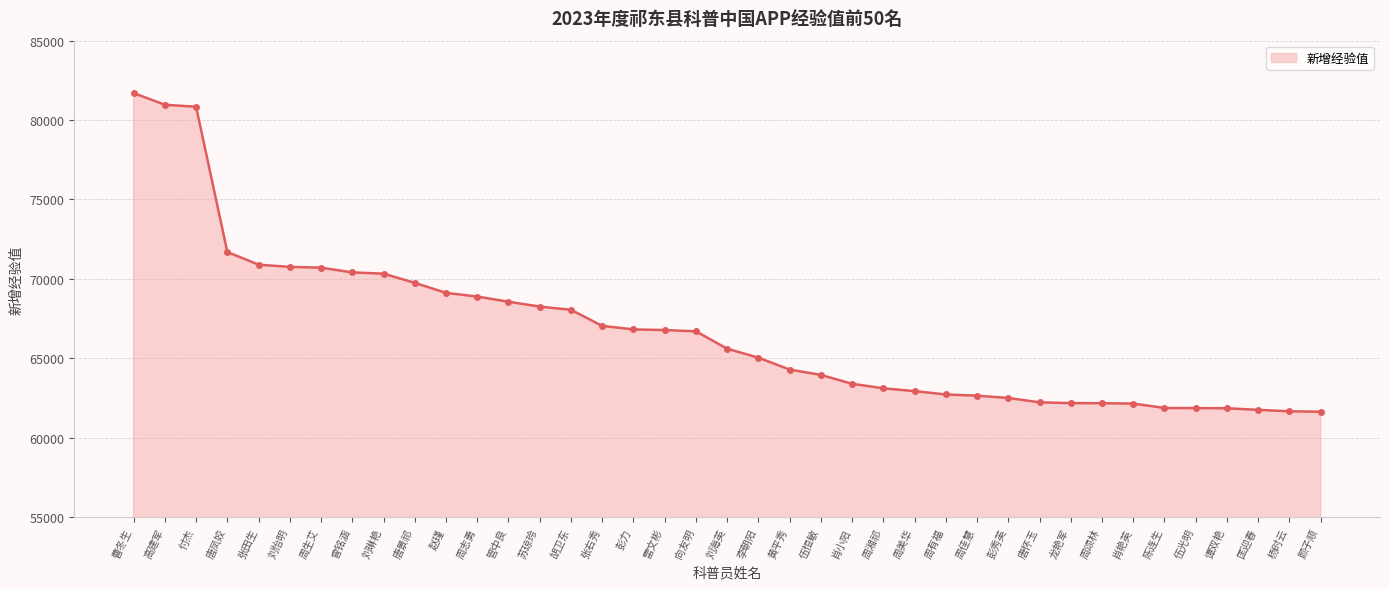

What is the average value?

66766